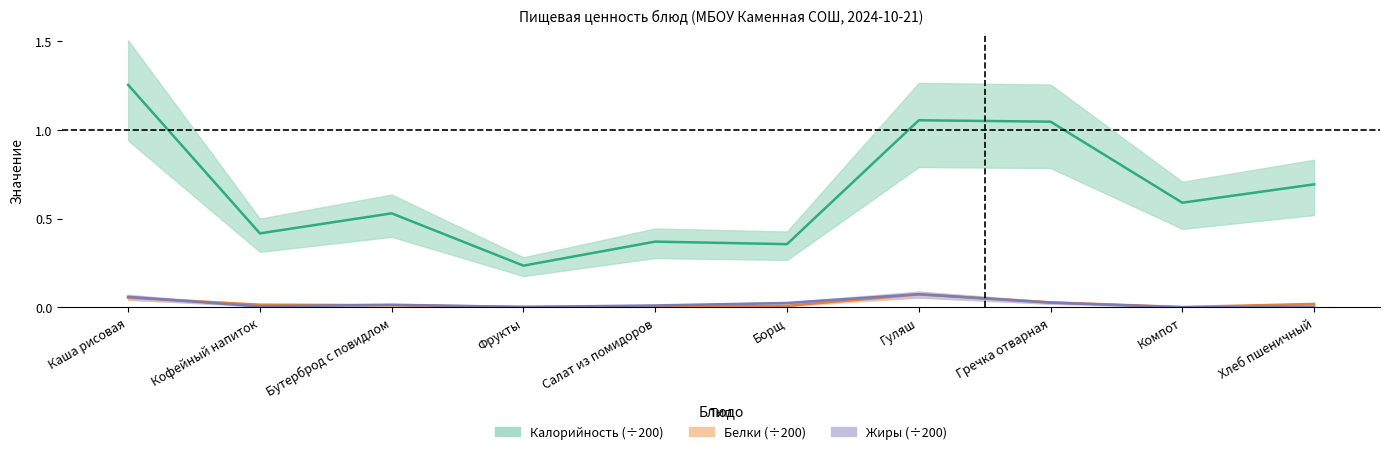

Read the Белки value at Гуляш.

0.1